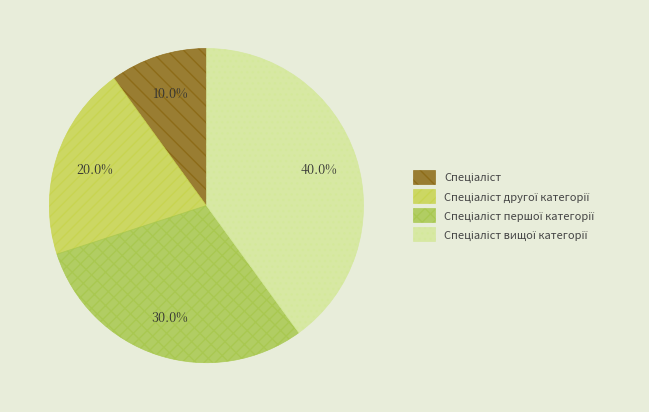

Count the number of slices in the pie.

4